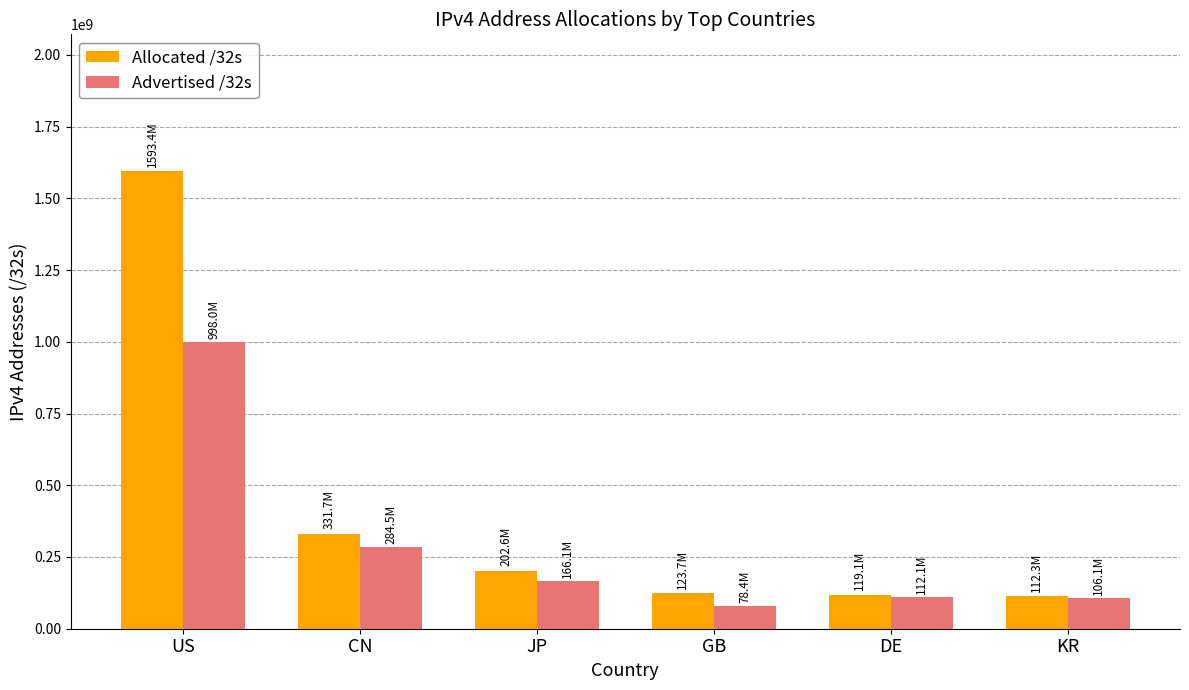

The value of Advertised /32s at US is 998023744. True or false?

True